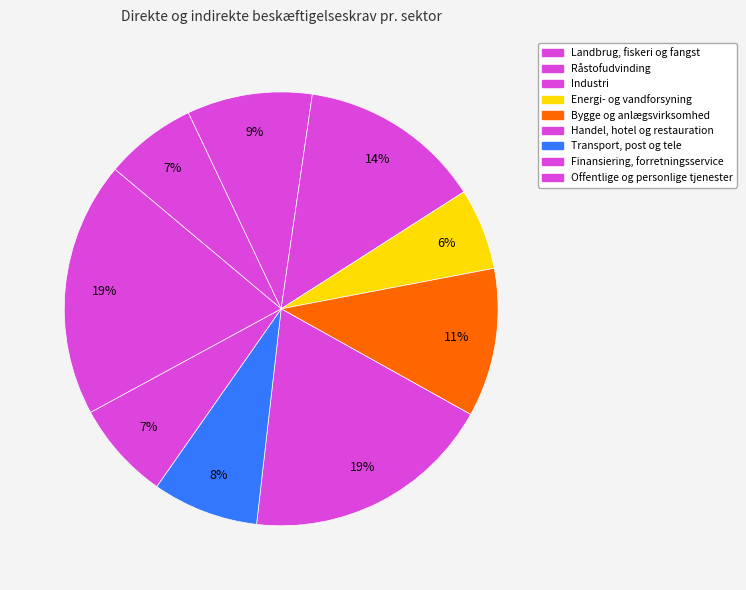

Count the number of slices in the pie.

9